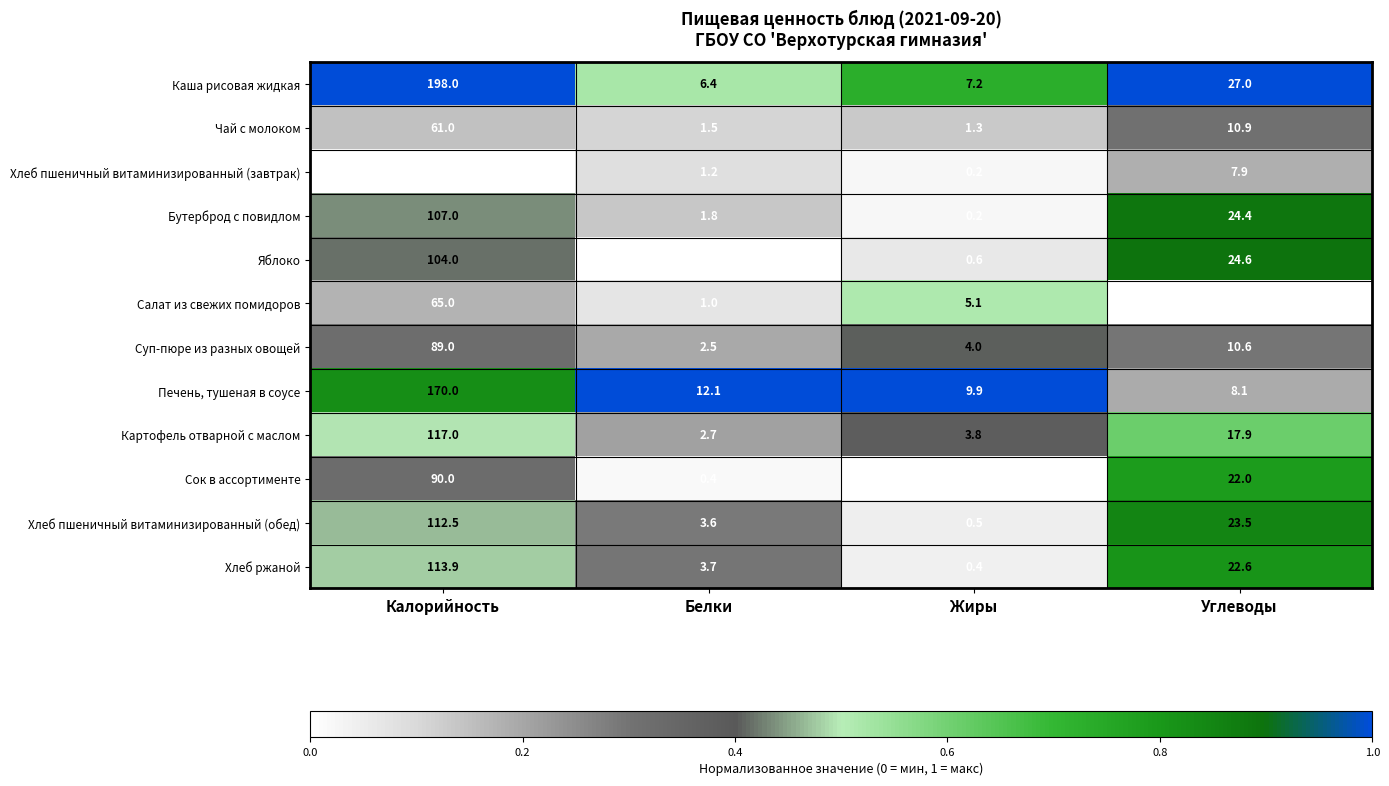

What is the maximum value shown in the chart?

198.0